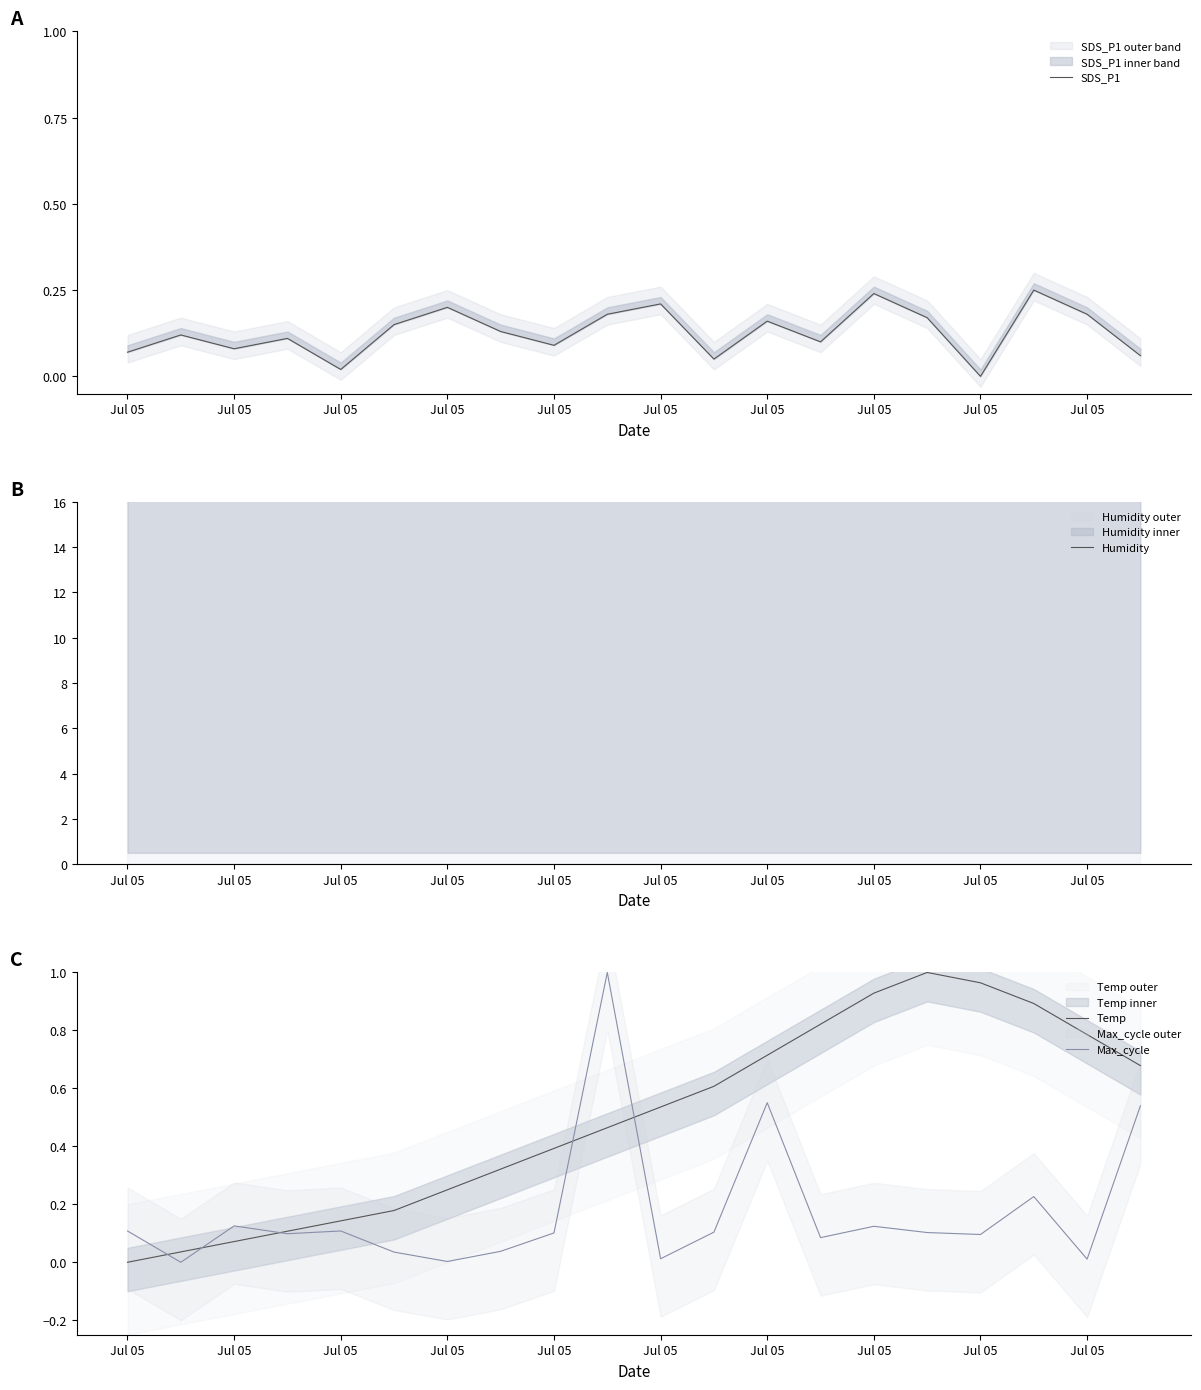

Is the value of SDS_P1 at Jul 05 greater than the value of Temp at 12?

No